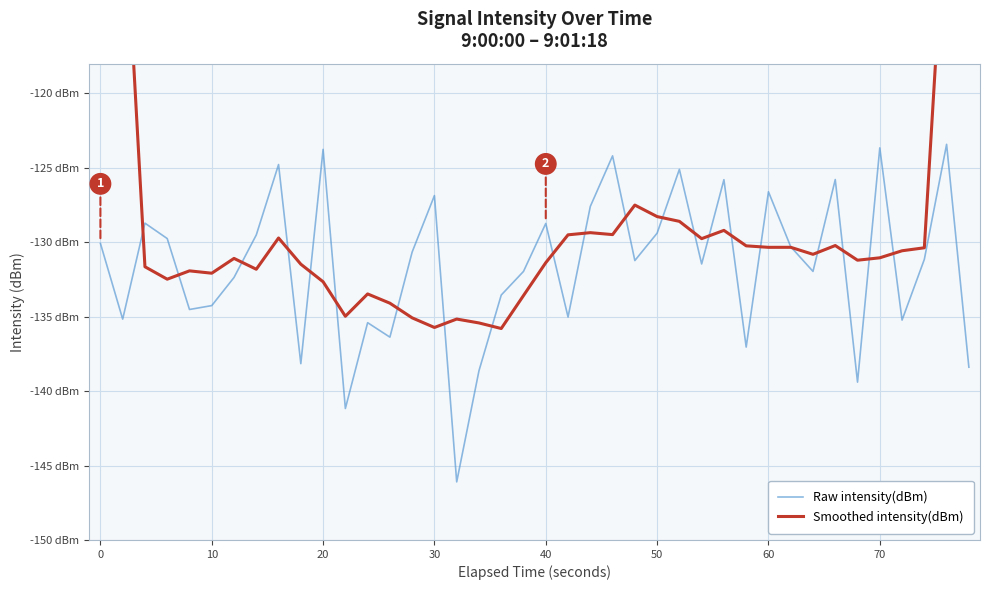

After their last crossing, which series has the higher values: Raw intensity(dBm) or Smoothed intensity(dBm)?

Smoothed intensity(dBm)